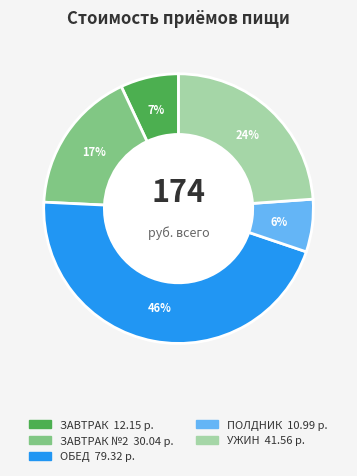

Does any single category account for the majority?

No